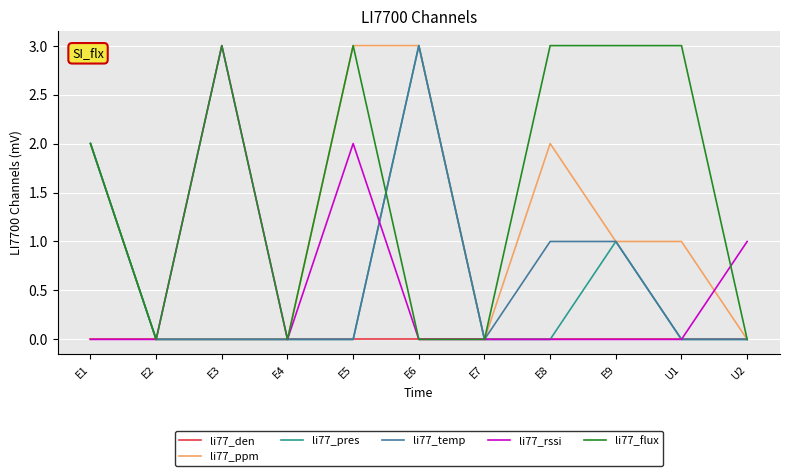

What is the maximum value for li77_rssi?

3